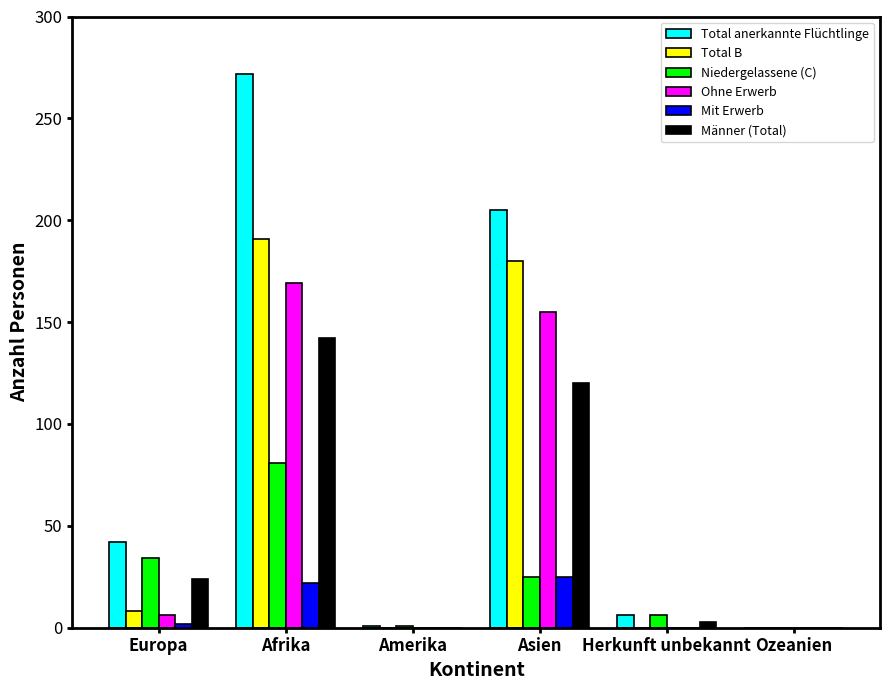

What is the greatest value displayed?

272